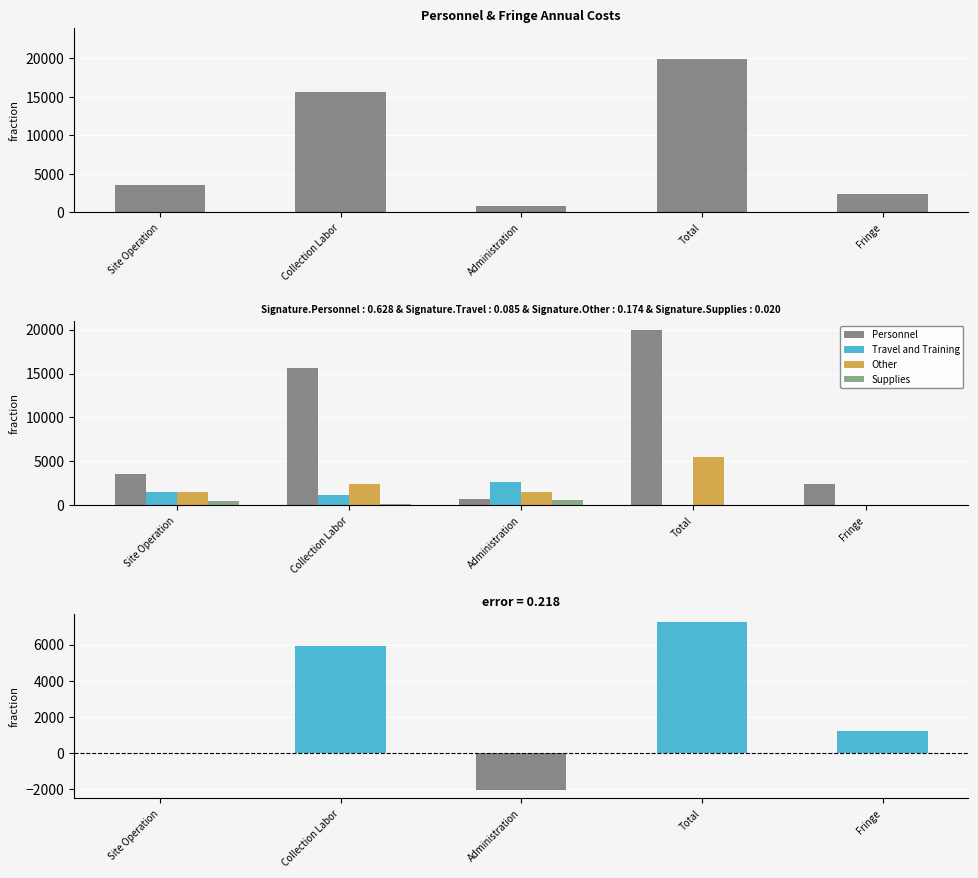

At which label does Travel and Training reach its minimum?

Total